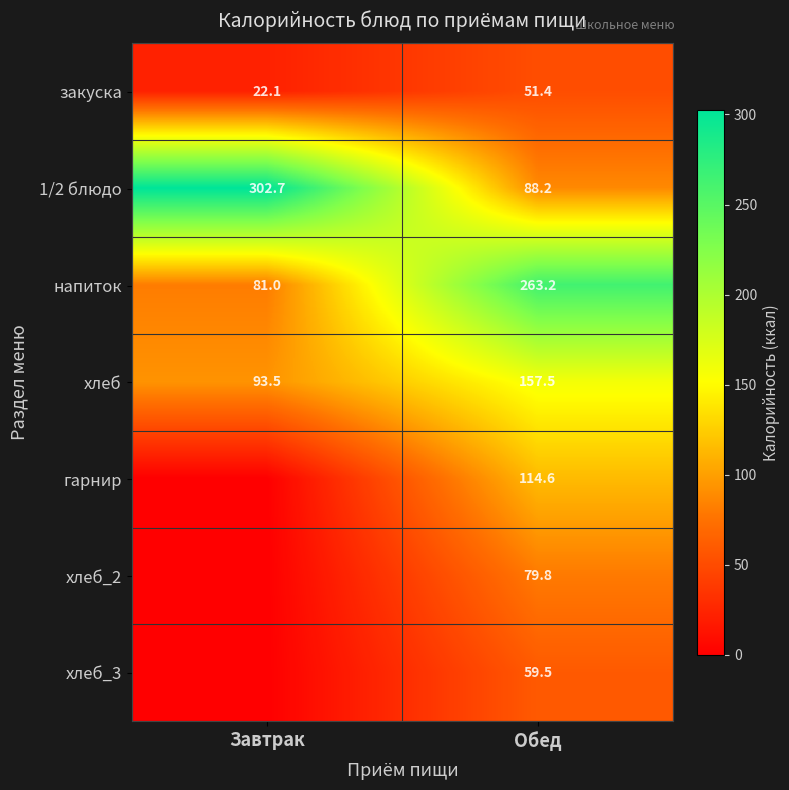

True or false: напиток has a value of 263.2 at Обед.

True